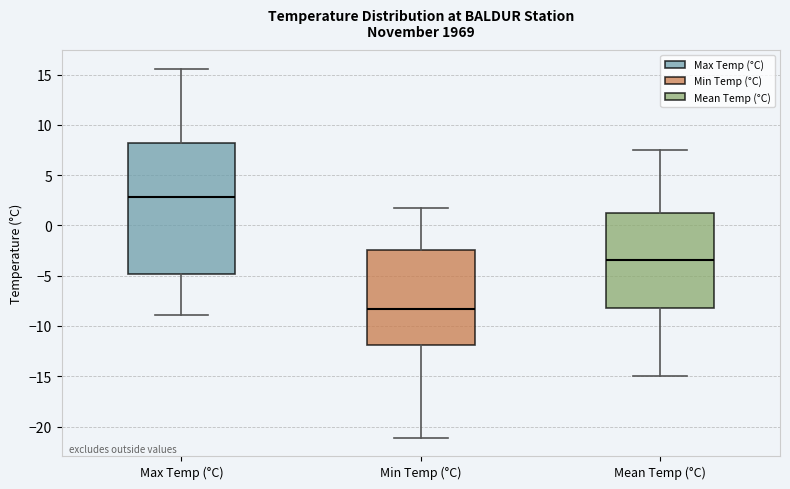

Which box's median line is the lowest?

Min Temp (°C)